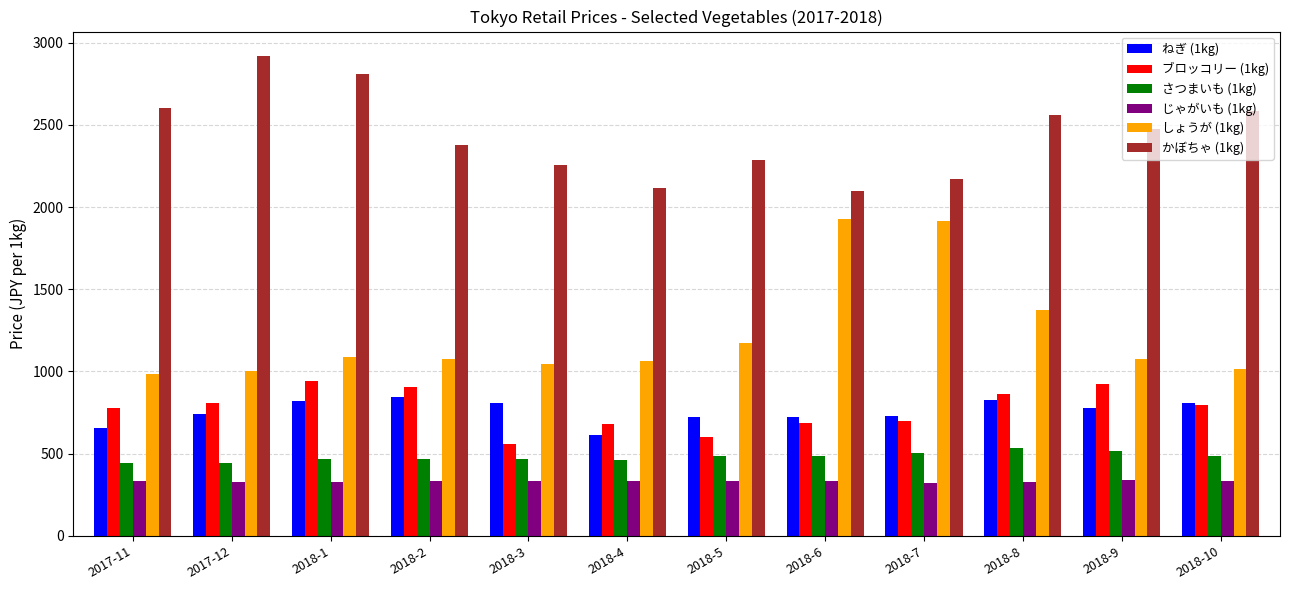

What is the total value across all series at 2017-11?

5800